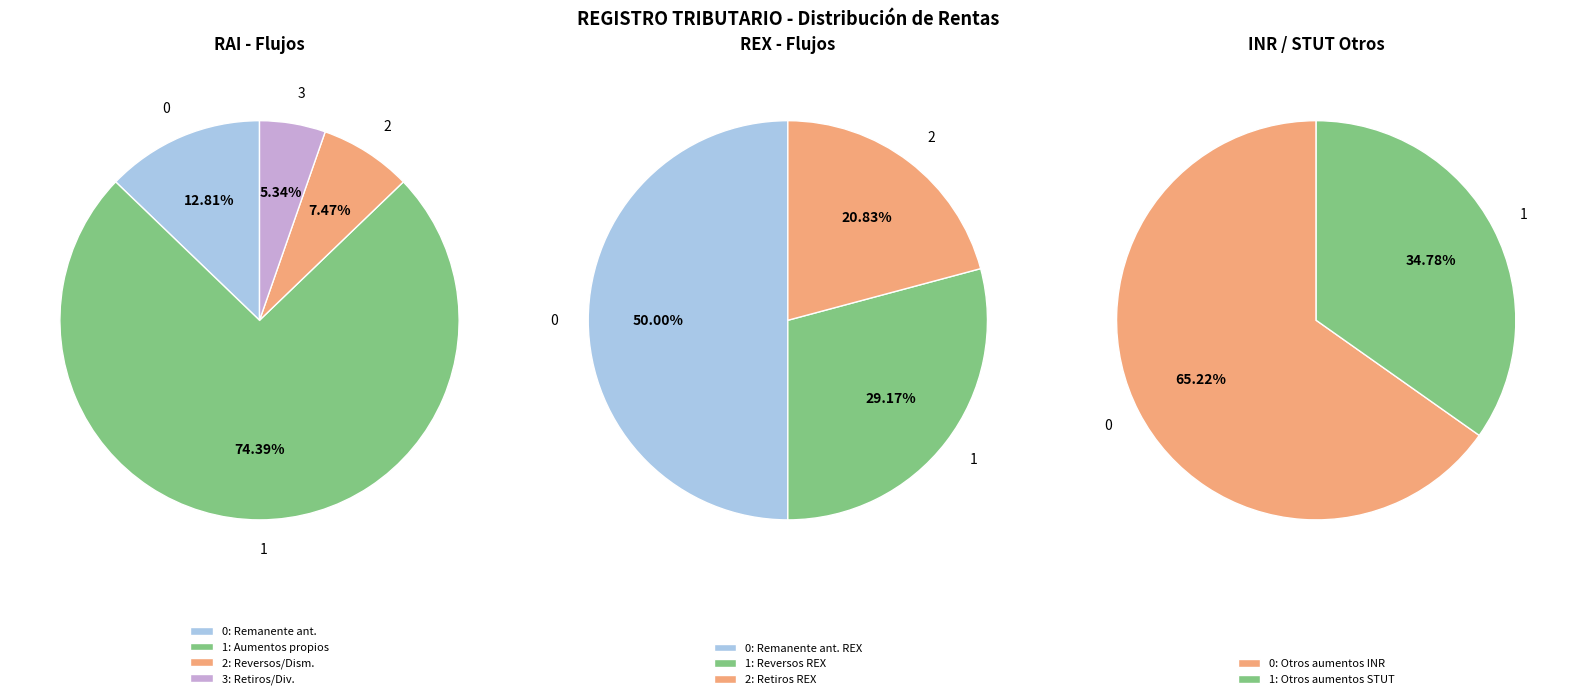

Is it true that Reversos y/o disminuciones is 7% of the pie?

True